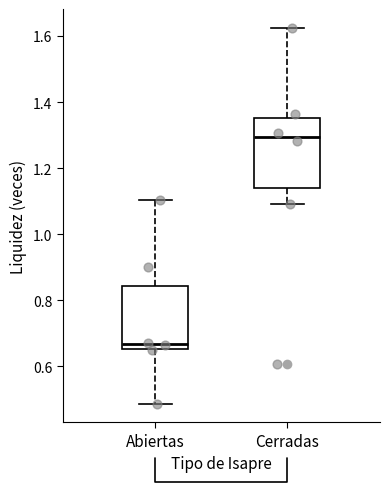

Reading left to right, transcribe this box plot: for each box, give where its median line is, the range the box spans, and where its two whiskers end, as read against the y-axis. The values are not printed on the chart, so give them approximately, as read against the axis.

Abiertas: median 0.66 (just above the box's lower edge), box 0.66 to 0.84, whiskers 0.48 to 1.10
Cerradas: median 1.30, box 1.14 to 1.36, whiskers 1.10 to 1.62